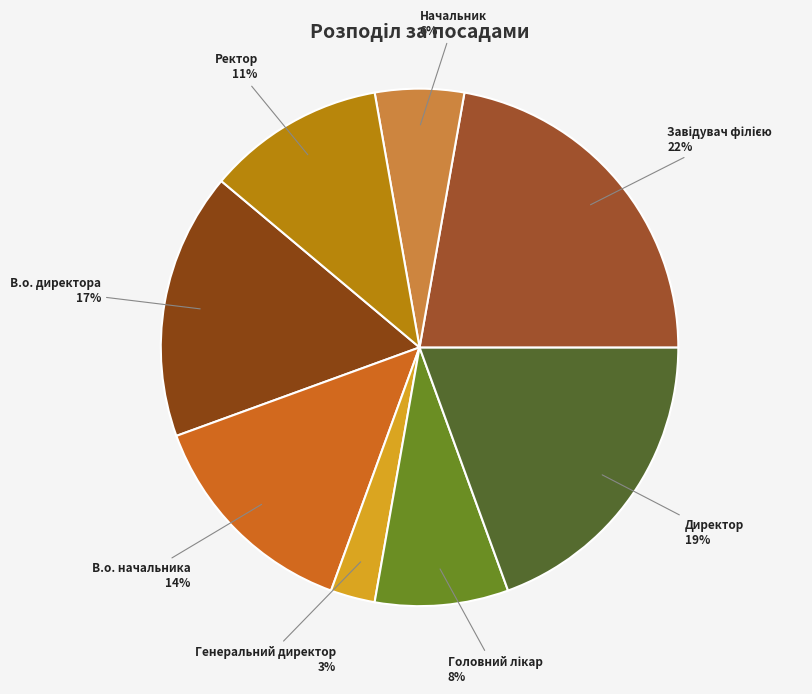

Does any single category account for the majority?

No